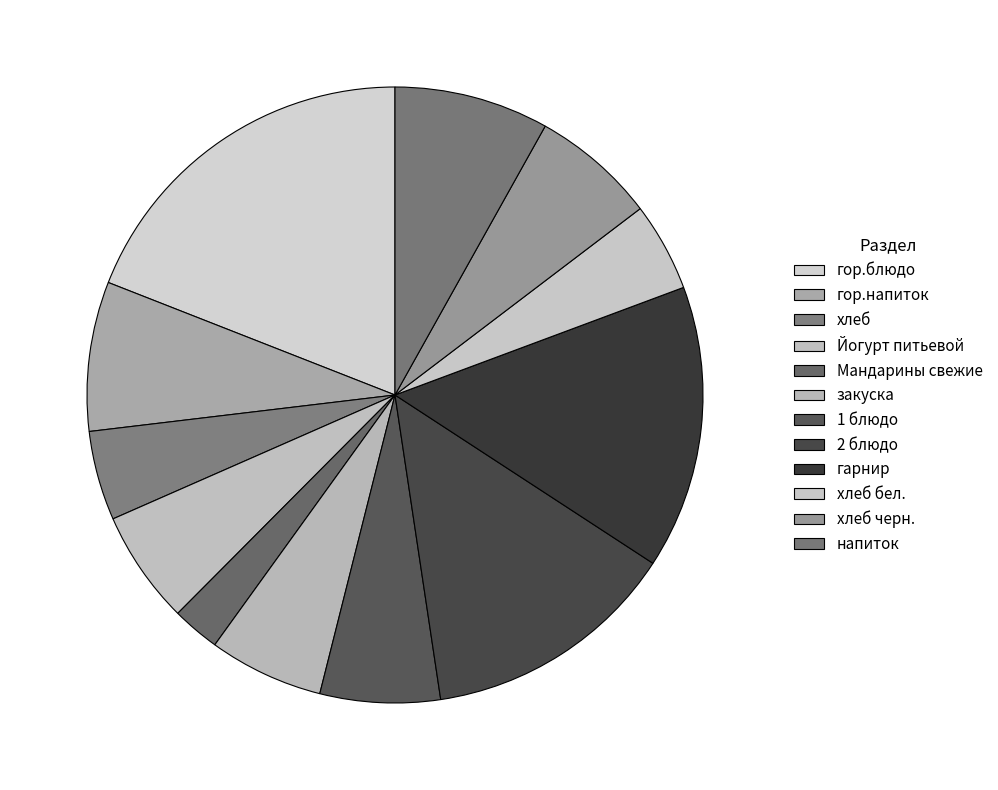

Between 1 блюдо and гарнир, which is larger?

гарнир